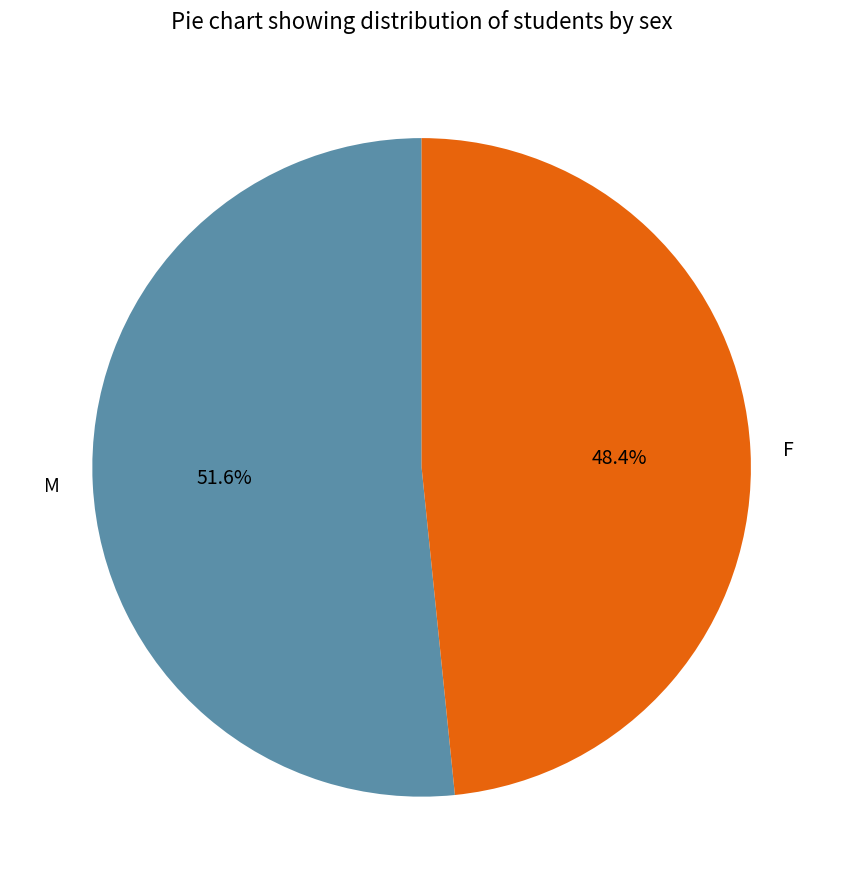

Which category has the smallest portion of the pie?

F